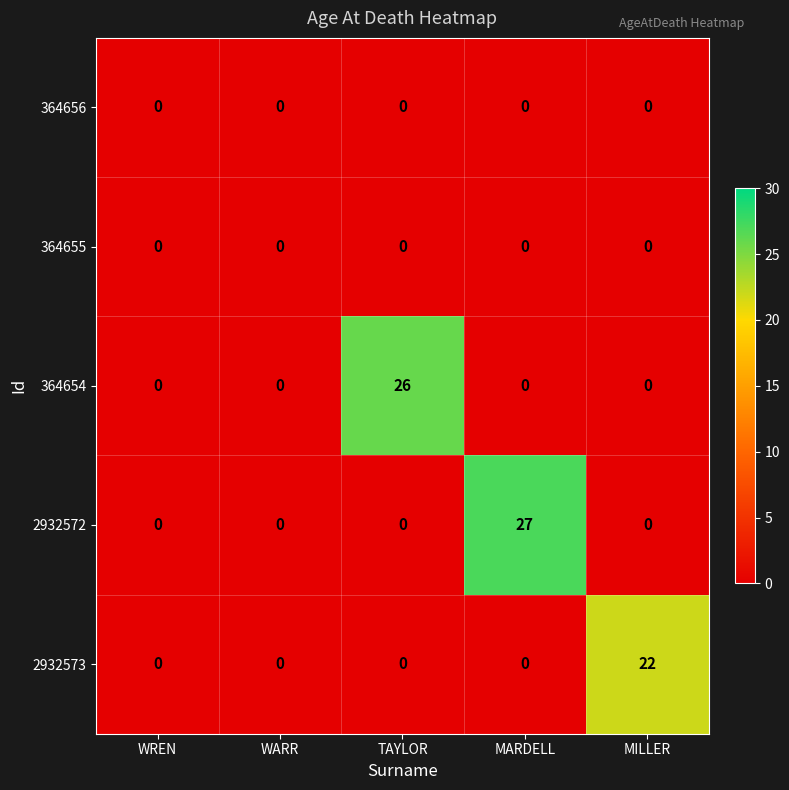

Which series has the widest spread of values?

2932572